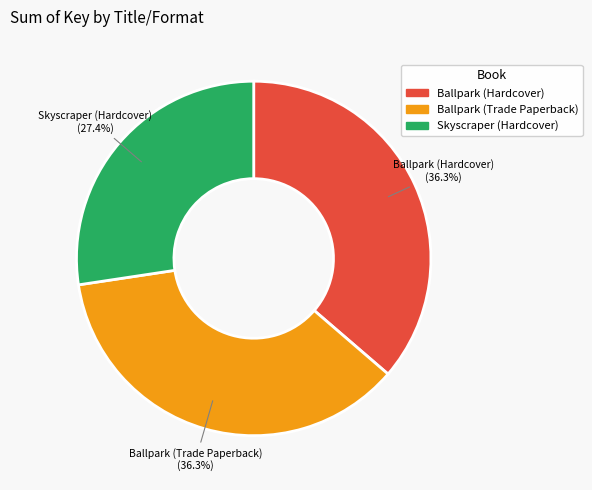

Which slice is the smallest?

Skyscraper (Hardcover)